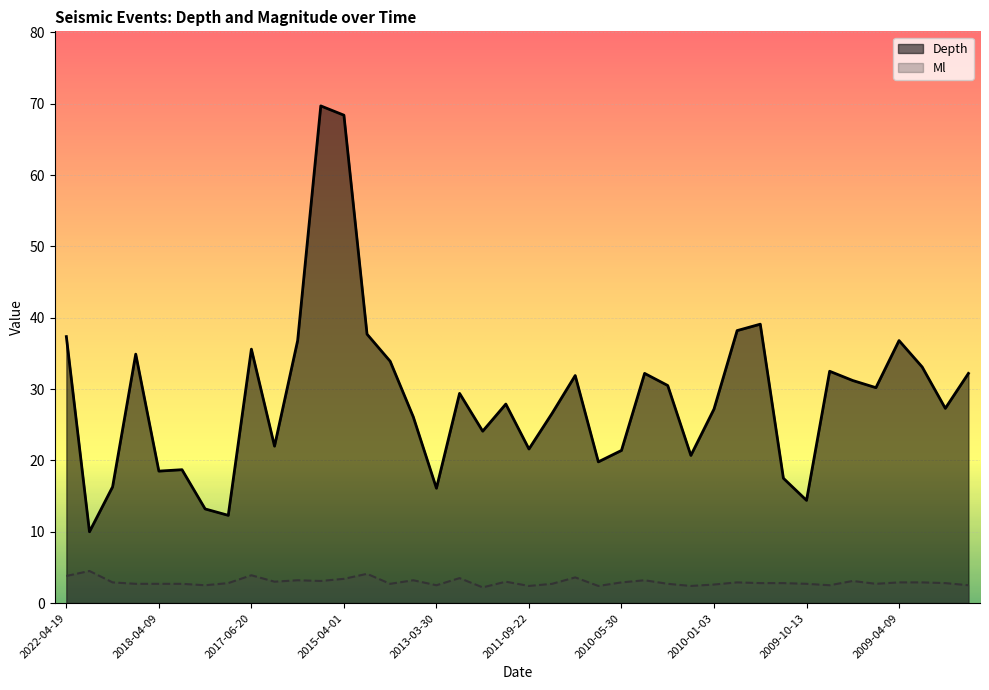

At how many categories does at least one series exceed 19?

31